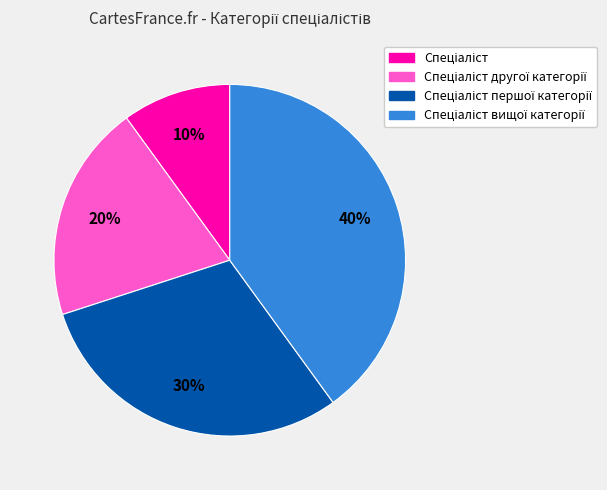

To the nearest percent, what is the average slice percentage?

25%